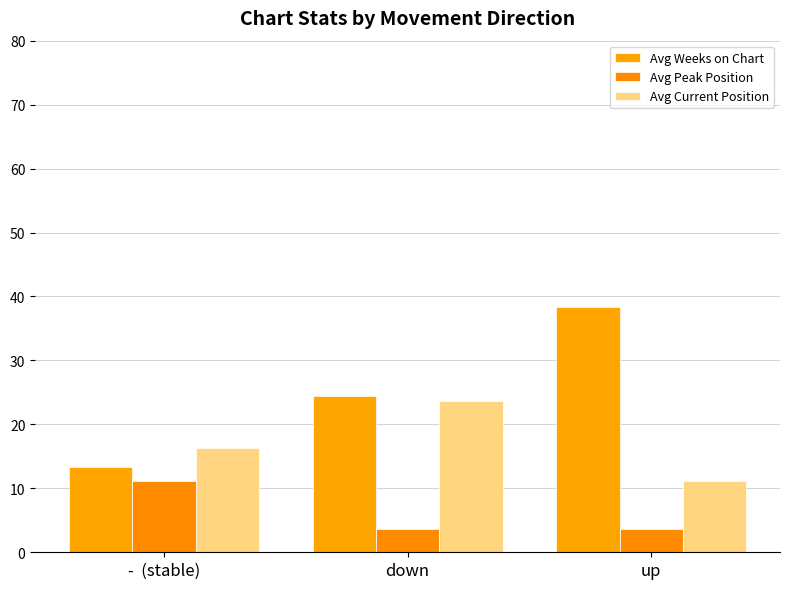

How many values in the Avg Current Position series are below 16?

1